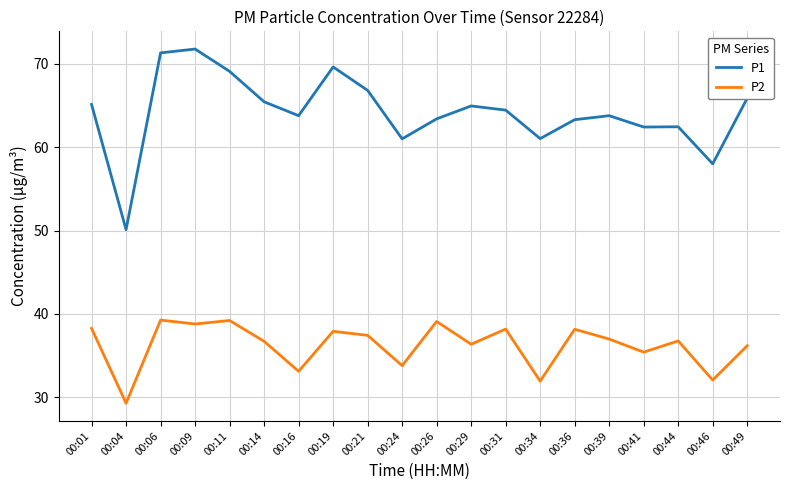

Which label corresponds to the smallest value in the chart?

00:04